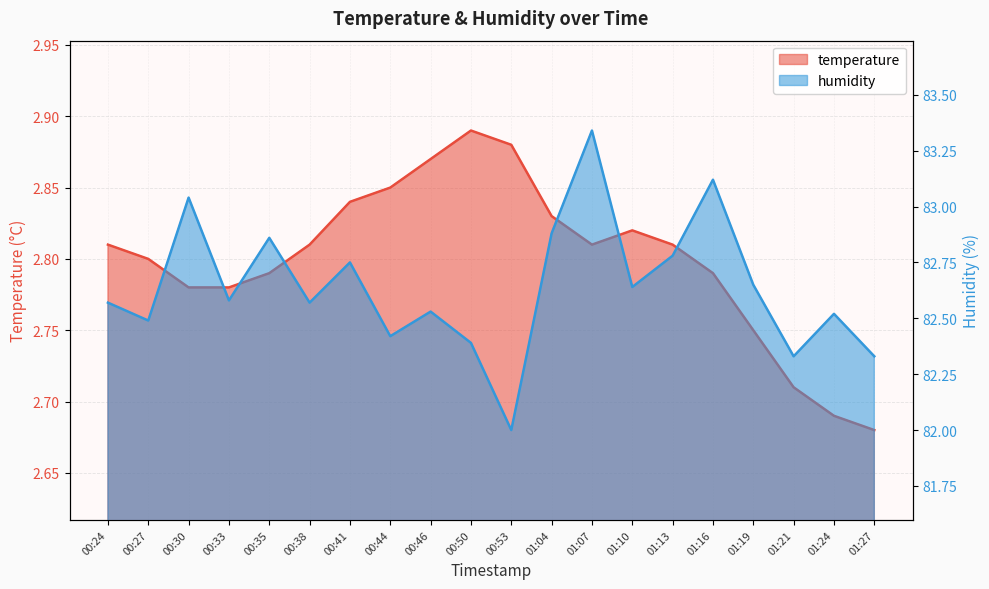

Reading right to left, extract all data points from this chart.

temperature: 01:27=2.7	01:24=2.7	01:21=2.7	01:19=2.8	01:16=2.8	01:13=2.8	01:10=2.8	01:07=2.8	01:04=2.8	00:53=2.9	00:50=2.9	00:46=2.9	00:44=2.9	00:41=2.8	00:38=2.8	00:35=2.8	00:33=2.8	00:30=2.8	00:27=2.8	00:24=2.8
humidity: 01:27=82.3	01:24=82.5	01:21=82.3	01:19=82.7	01:16=83.1	01:13=82.8	01:10=82.6	01:07=83.3	01:04=82.9	00:53=82.0	00:50=82.4	00:46=82.5	00:44=82.4	00:41=82.8	00:38=82.6	00:35=82.9	00:33=82.6	00:30=83.0	00:27=82.5	00:24=82.6